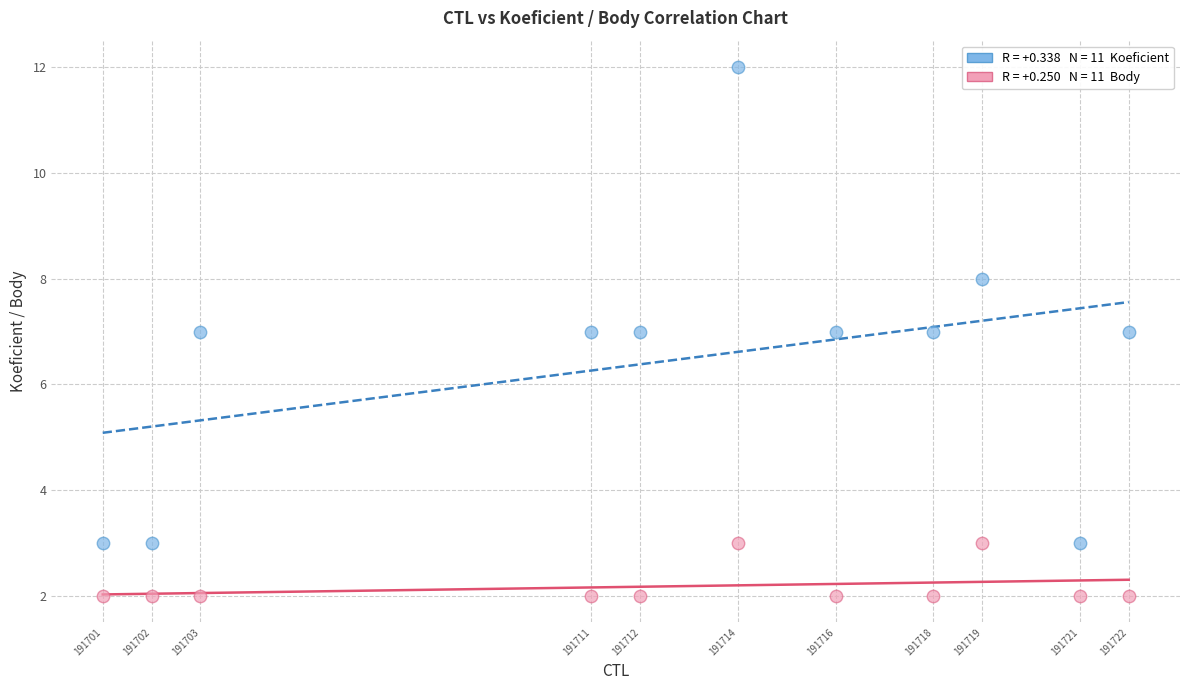

Across all data points, what is the range of X values (max minus min)?

21